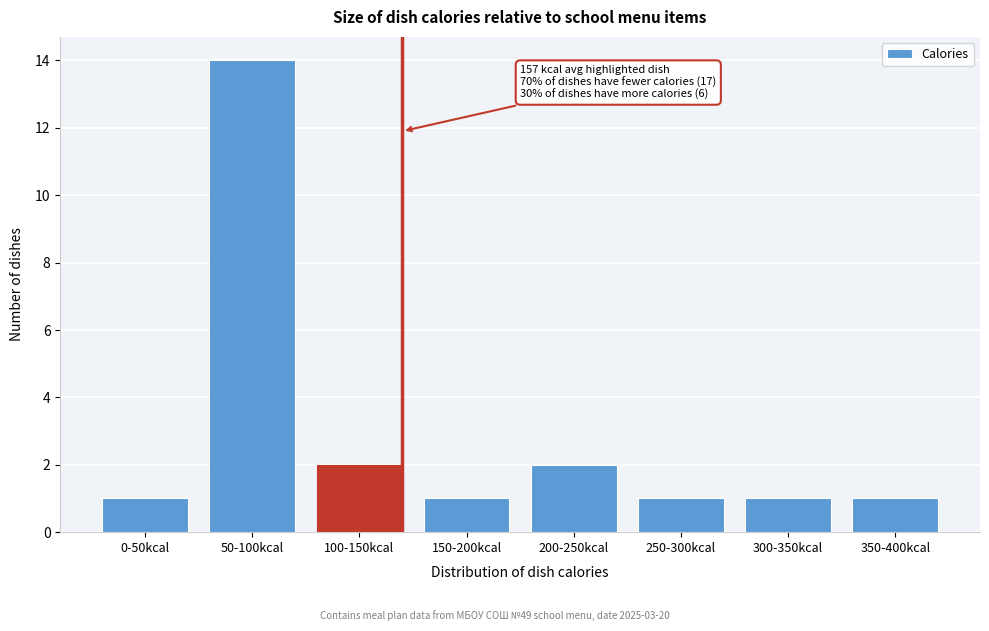

Reading left to right, transcribe all the data shown in this chart.

0-50kcal=1	50-100kcal=14	100-150kcal=2	150-200kcal=1	200-250kcal=2	250-300kcal=1	300-350kcal=1	350-400kcal=1